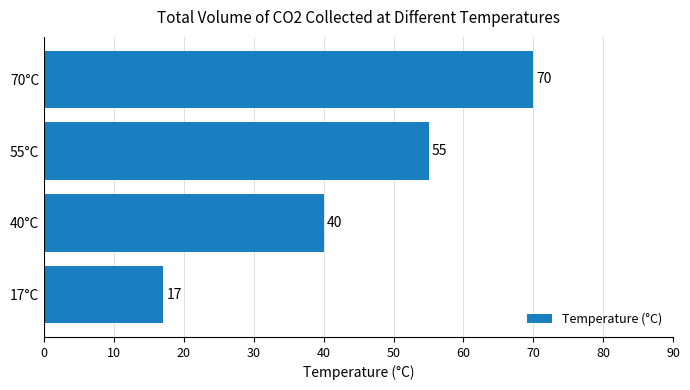

What is the difference between the second highest and second lowest values?

15